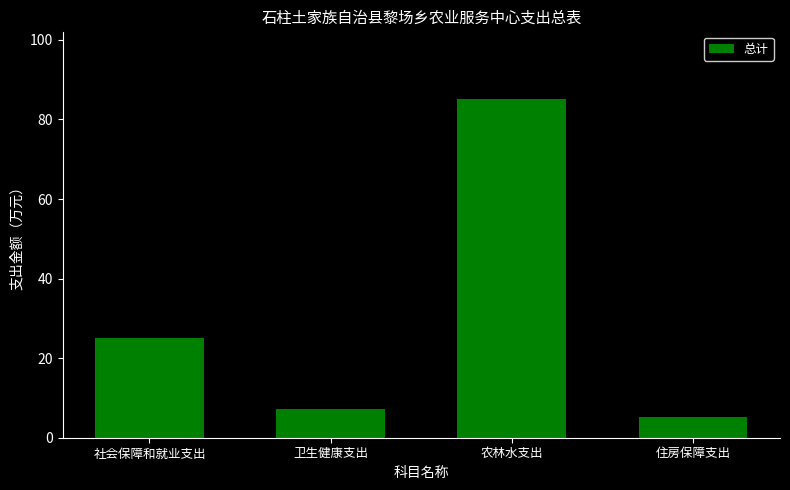

Rank the categories by value from lowest to highest.

住房保障支出, 卫生健康支出, 社会保障和就业支出, 农林水支出